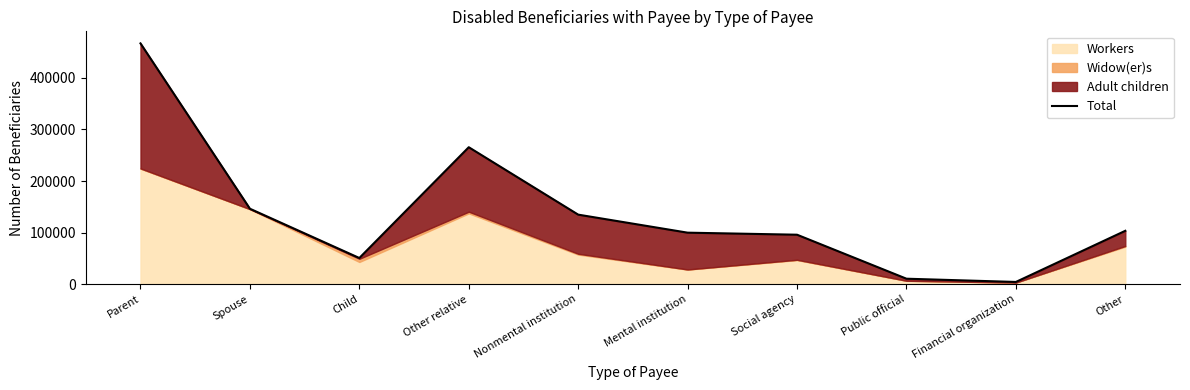

Which has a higher value, Other relative or Public official?

Other relative